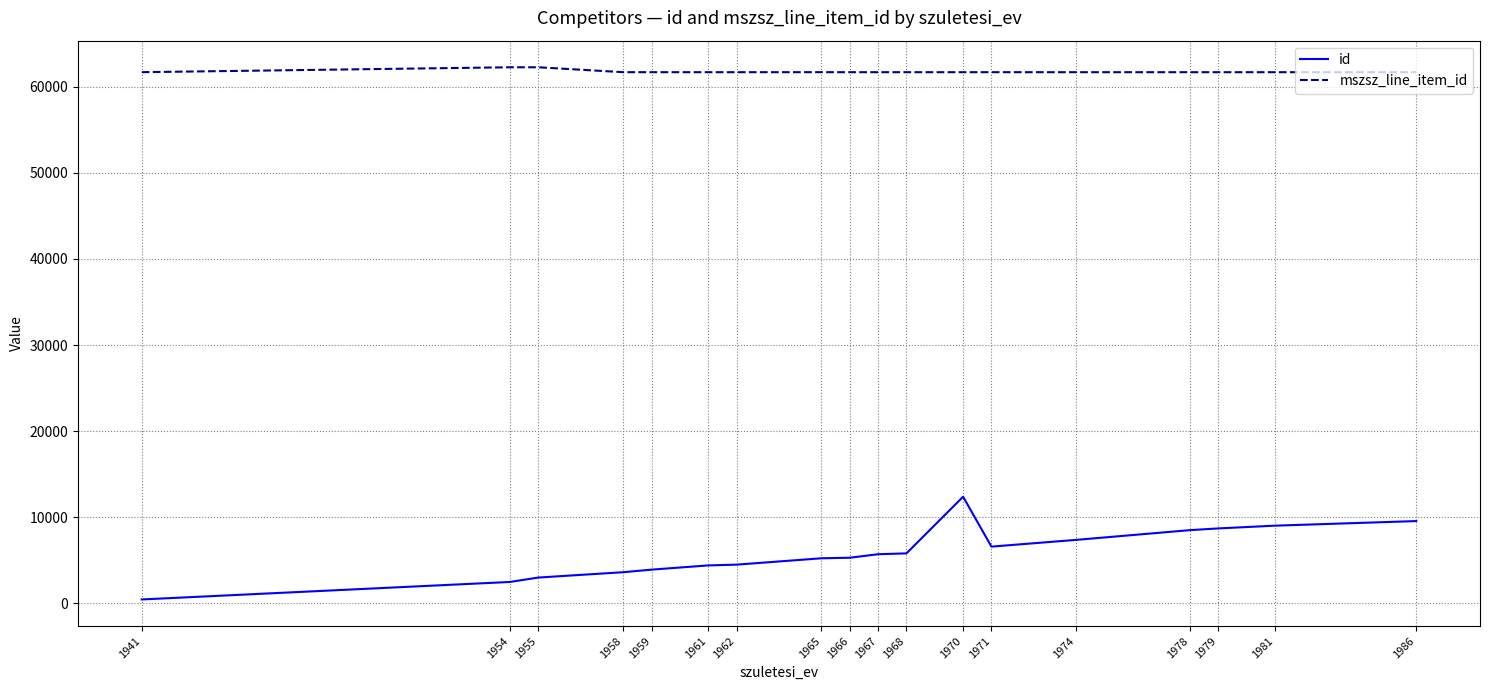

How many lines are shown in the chart?

2